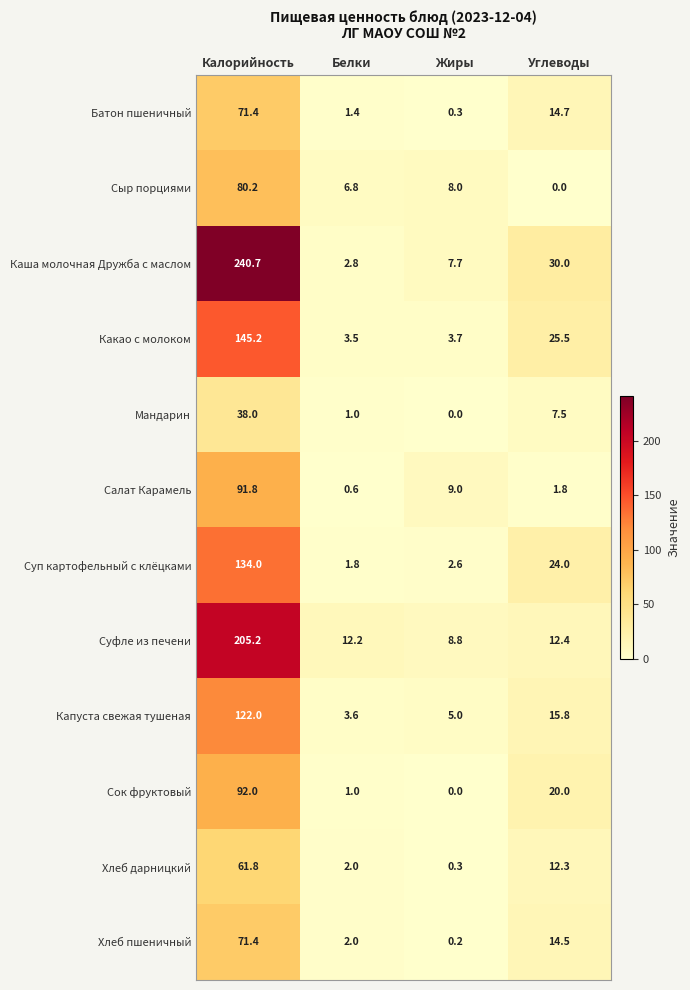

What is the maximum value shown in the chart?

240.7